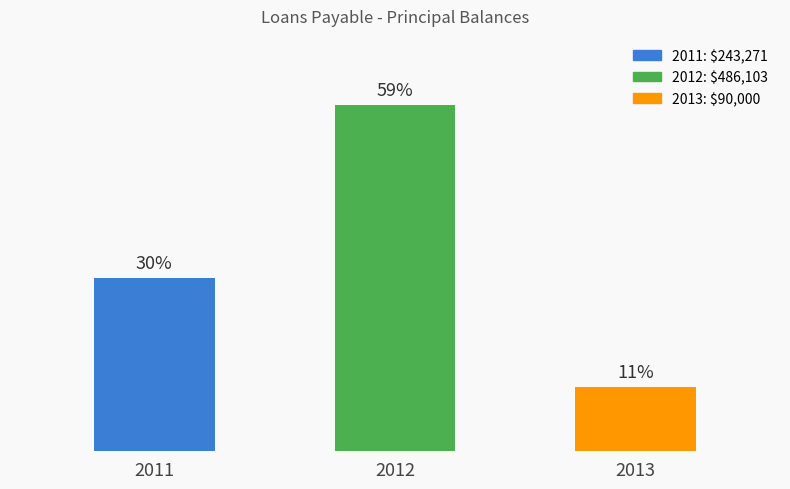

What is the change in value from 2011 to 2013?

-153271